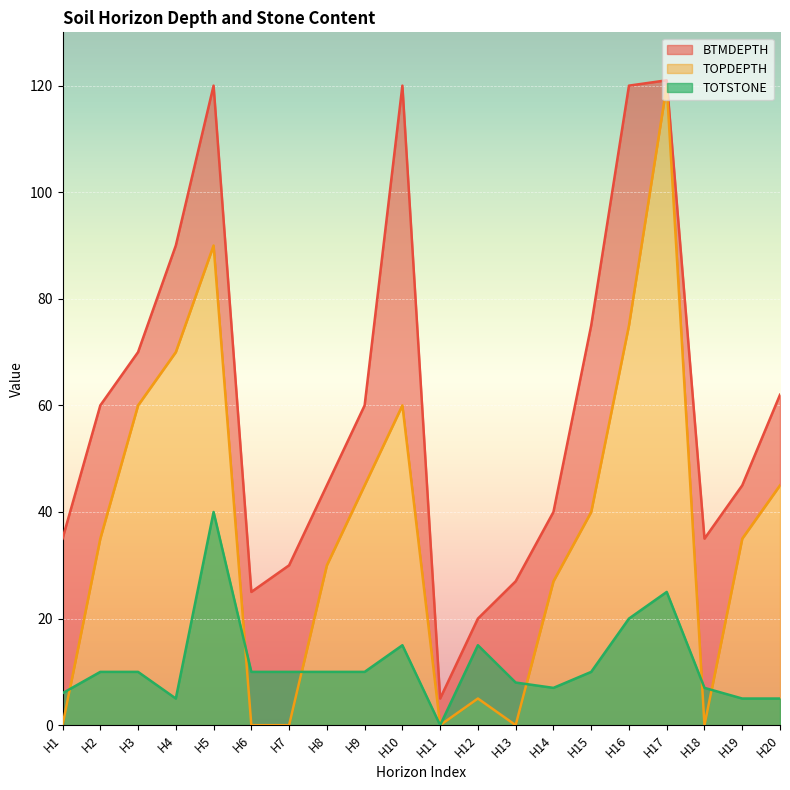

True or false: TOTSTONE has a value of 3 at H15.

False